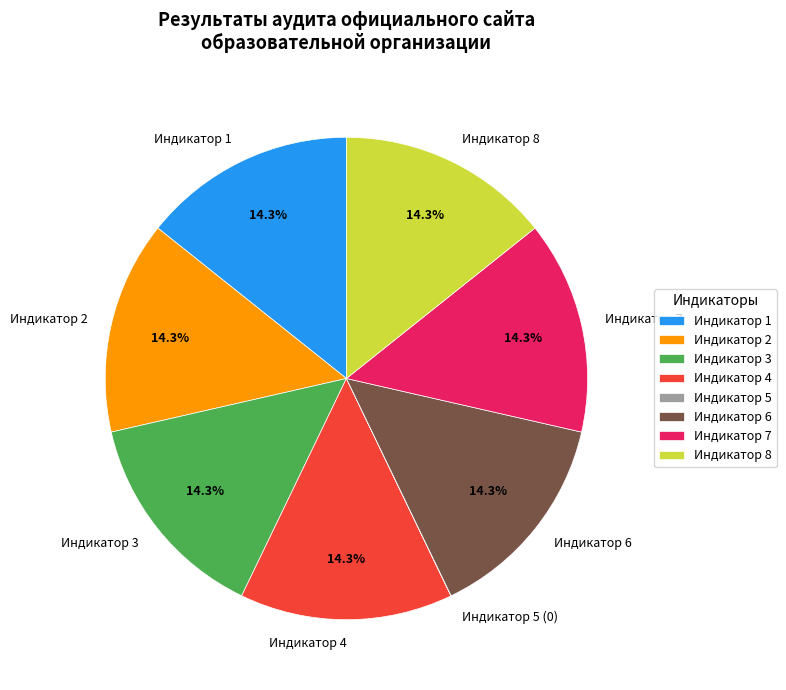

Is there any slice that represents more than half of the pie?

No